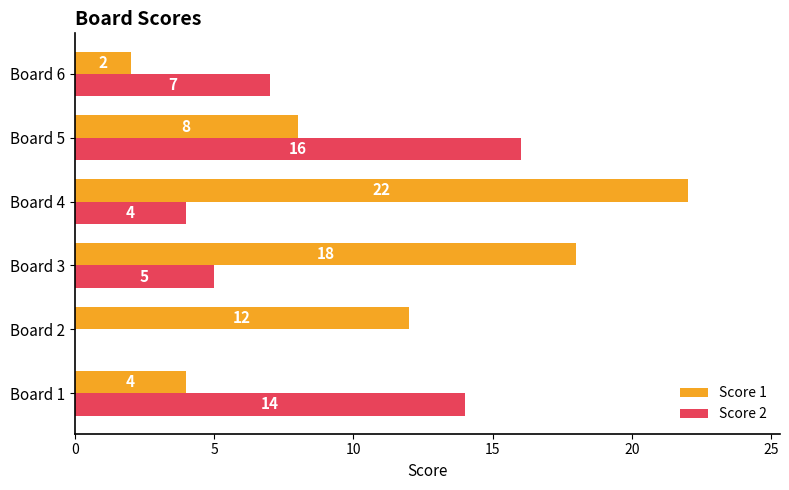

How many Score 1 values are between 4 and 18?

4